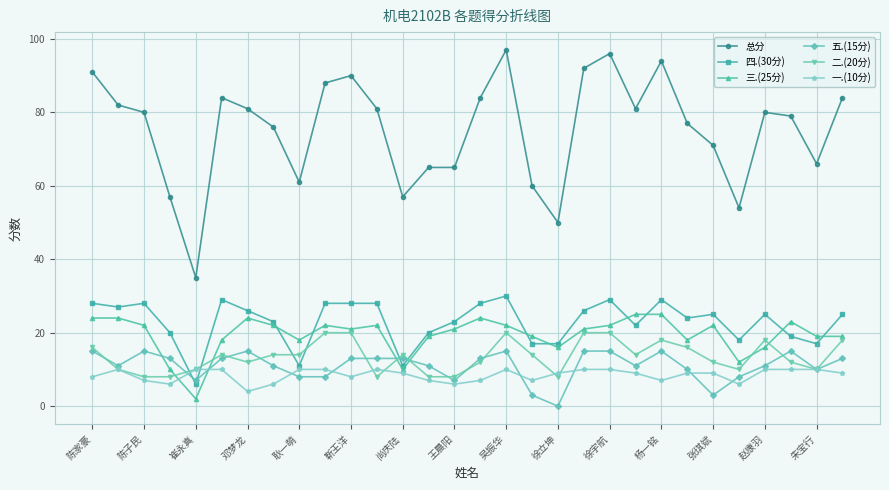

Rank the series by their maximum value, from highest to lowest.

总分, 四.(30分), 三.(25分), 二.(20分), 五.(15分), 一.(10分)